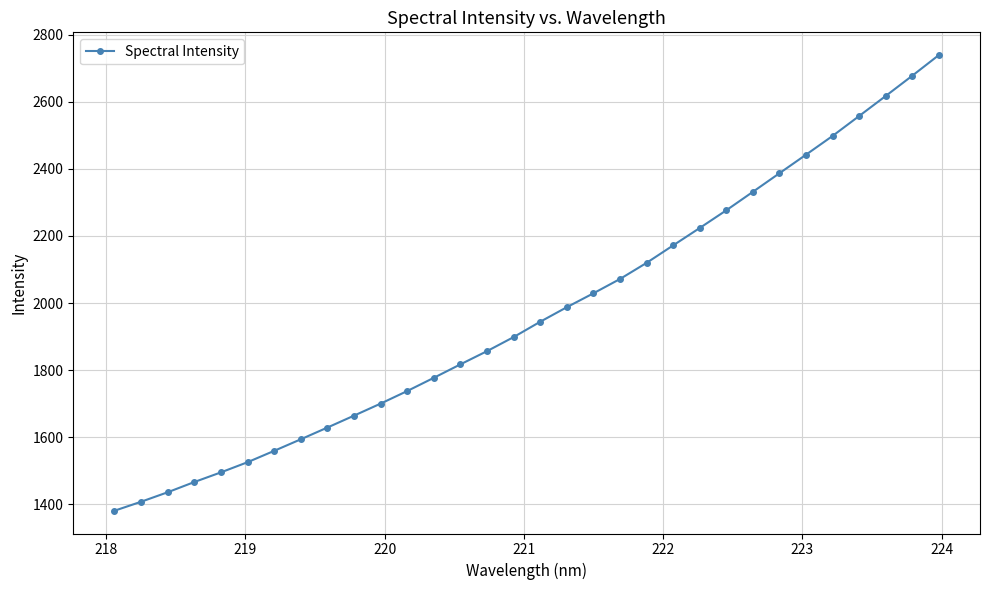

What is the minimum value shown in the chart?

1380.2